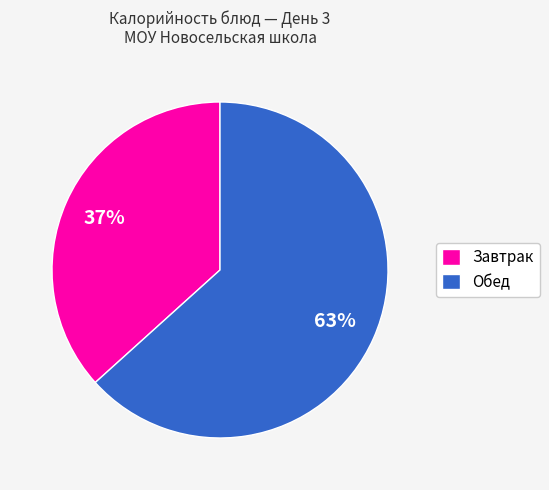

Which category has the smallest portion of the pie?

Завтрак